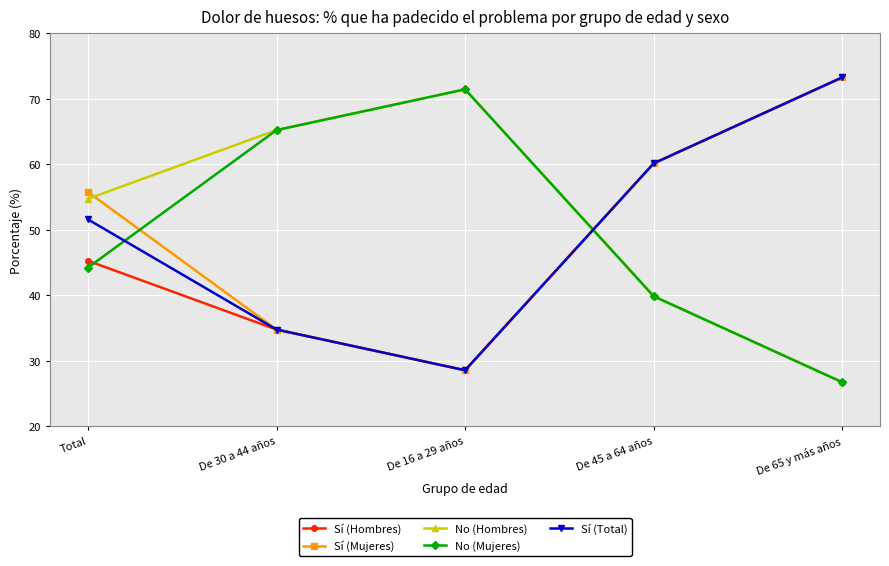

What is the spread (max minus min) of values at Total?

11.5